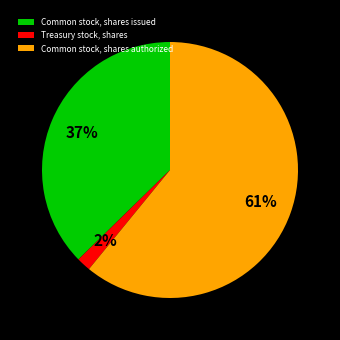

Between Treasury stock, shares and Common stock, shares issued, which is larger?

Common stock, shares issued